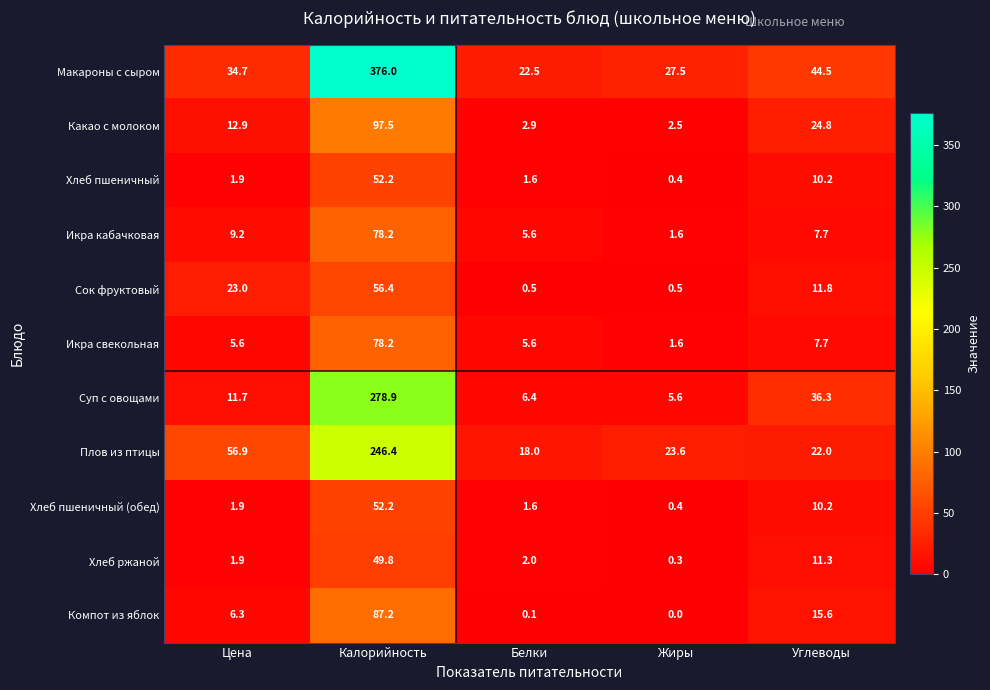

The value of Макароны с сыром at Углеводы is 20.9. True or false?

False